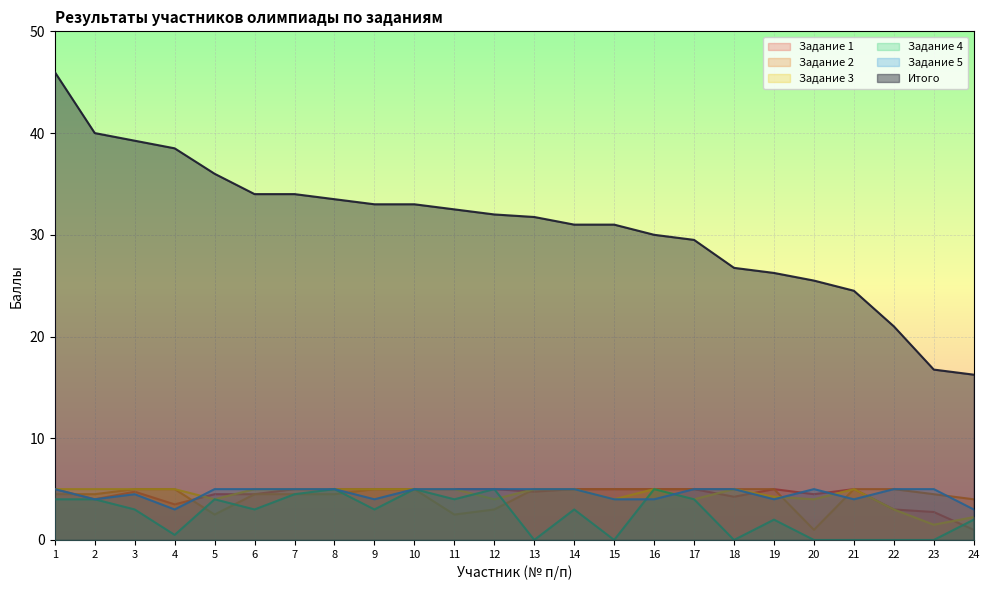

Which series has the largest total across all categories?

Итого